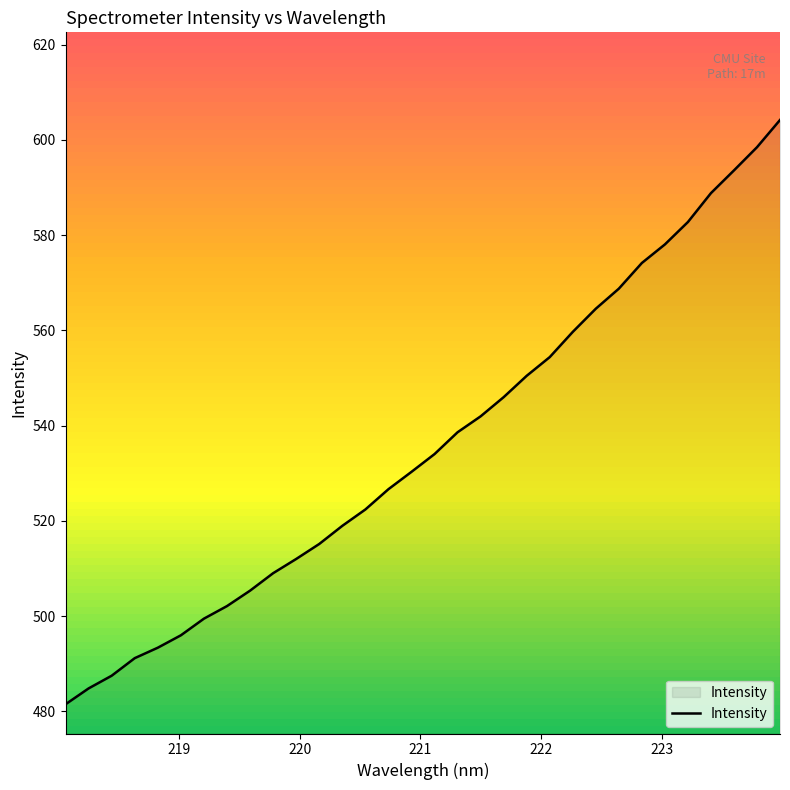

What is the smallest value displayed?

481.5